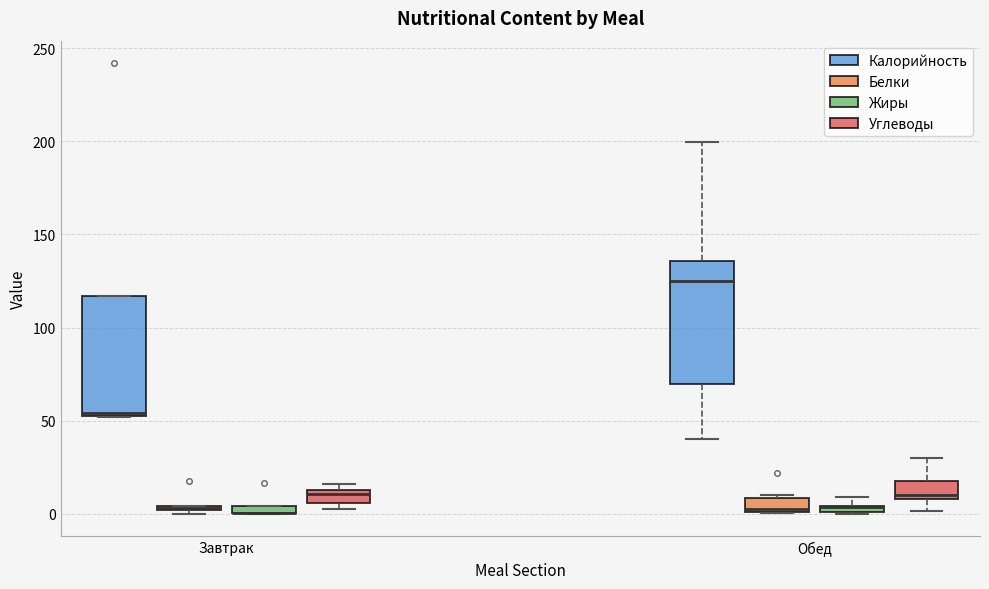

Where is the upper edge of the box for Завтрак (Калорийность) on the y-axis? The values are not printed on the chart, so give them approximately, as read against the axis.

115